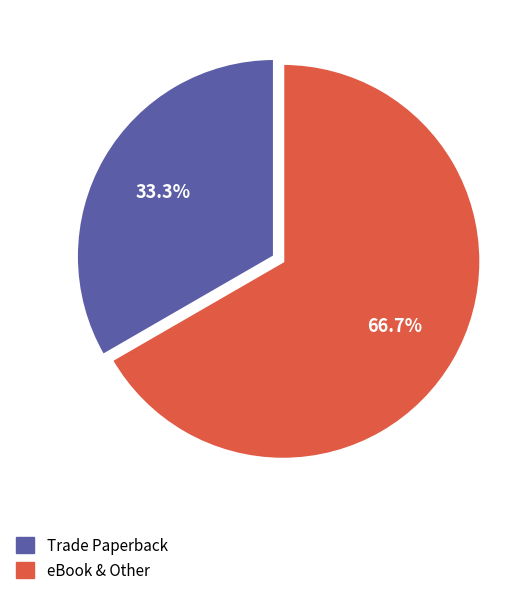

Does any single category account for the majority?

Yes